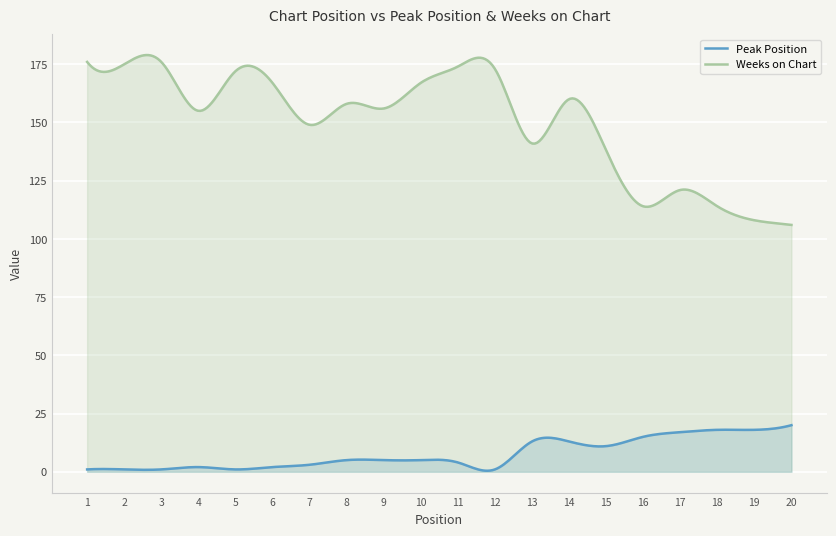

What is the total value across all series at 13?

154